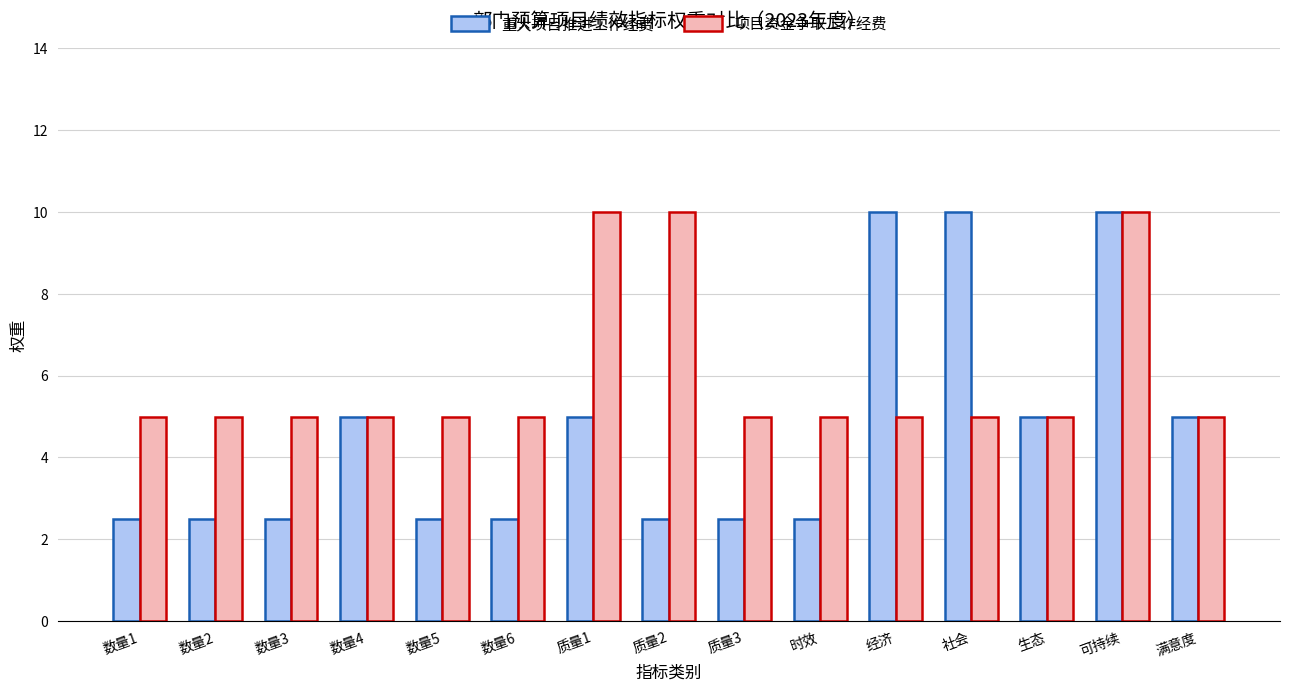

True or false: 重大项目推进工作经费 has a value of 10.0 at 可持续.

True